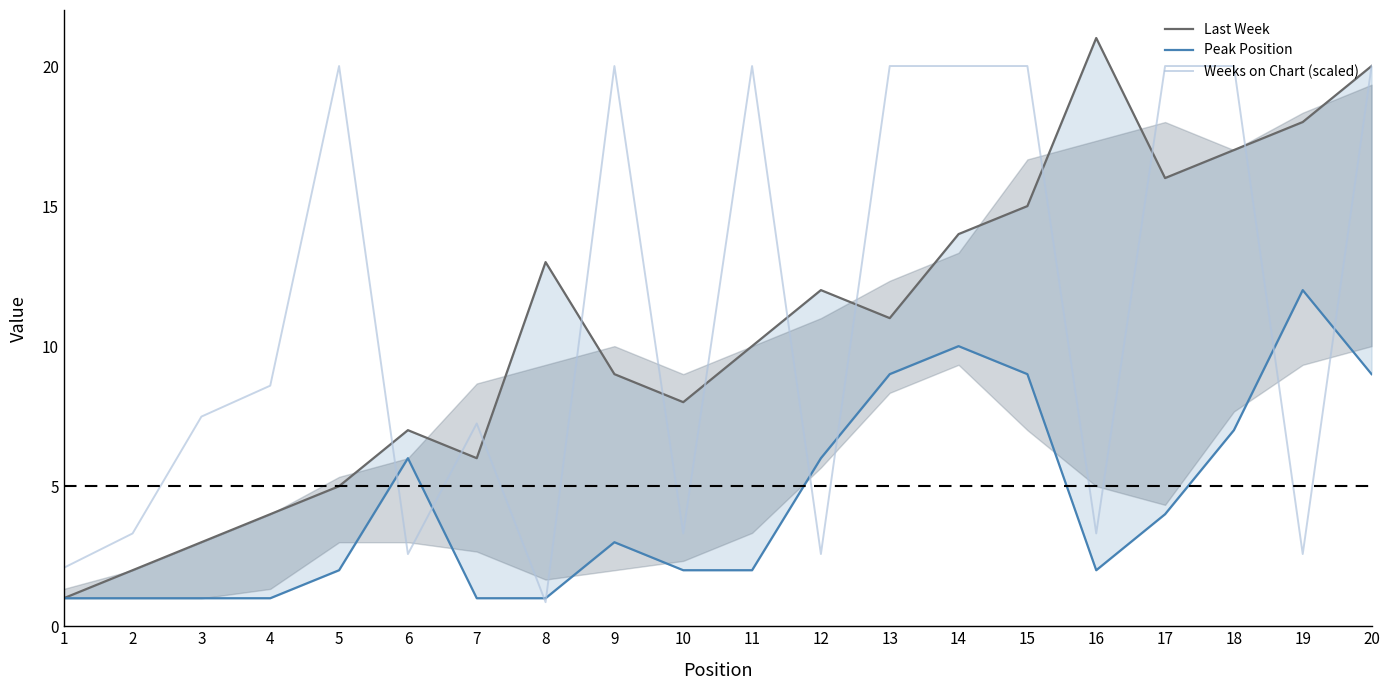

What is the greatest value displayed?

21.0